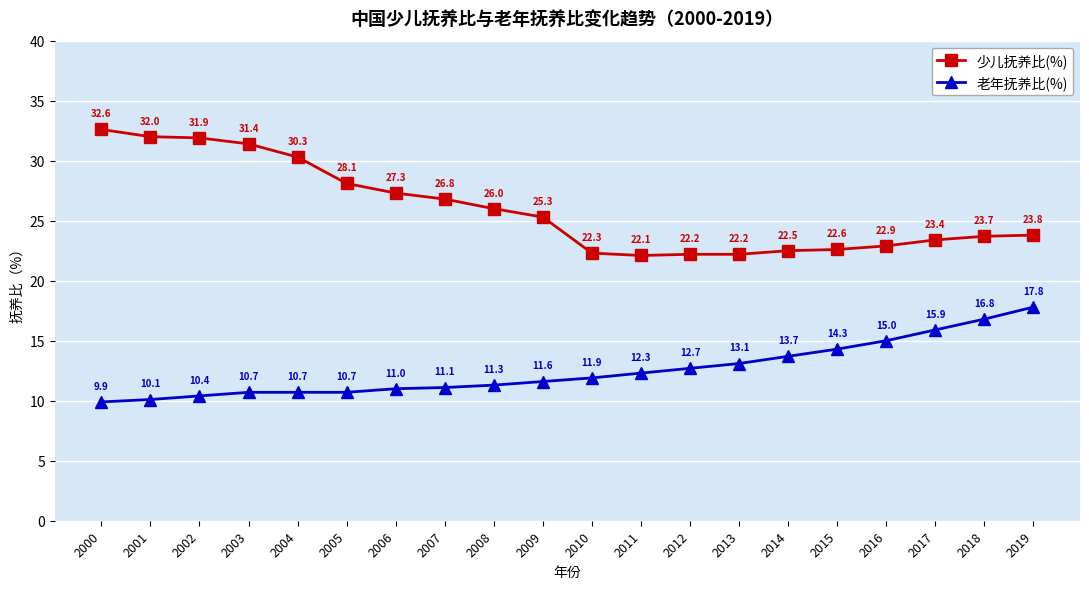

What is the spread (max minus min) of values at 2010?

10.4